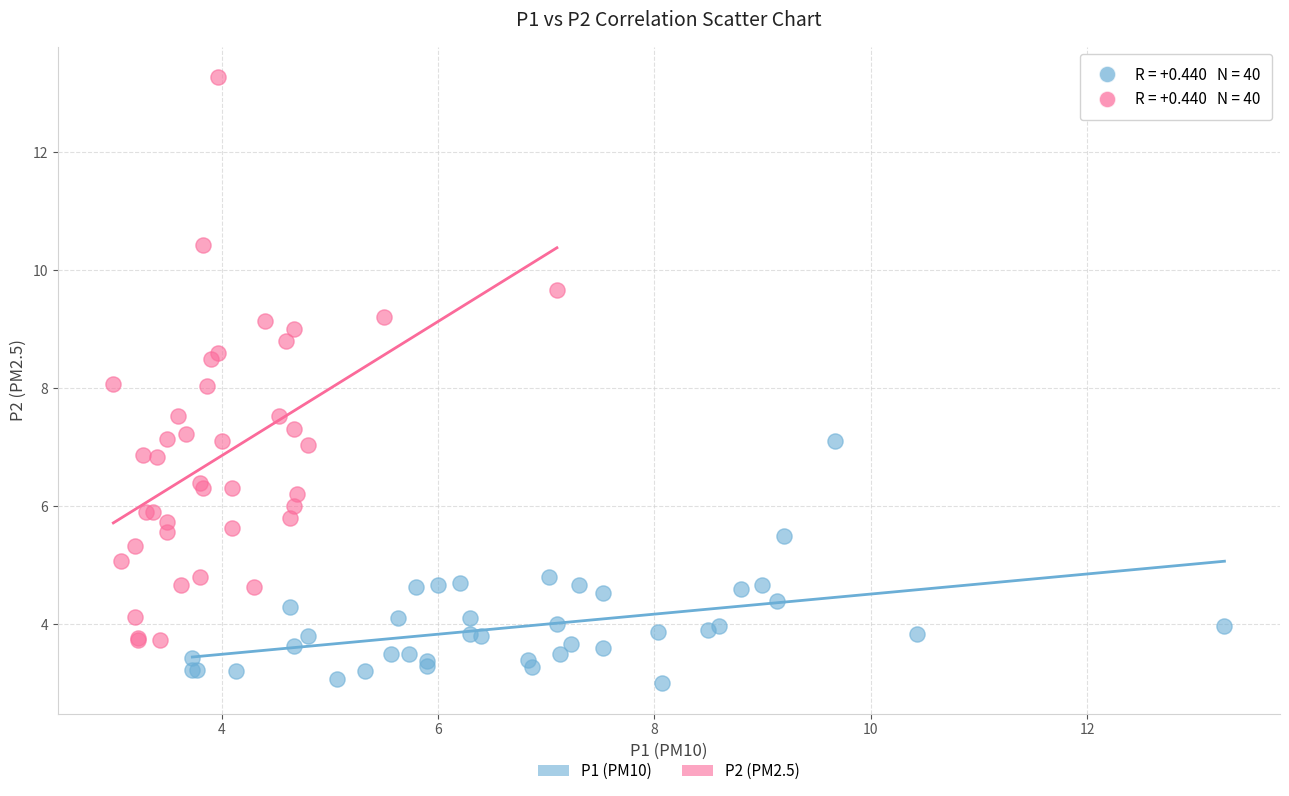

Which series reaches the maximum Y coordinate?

P2 (PM2.5)